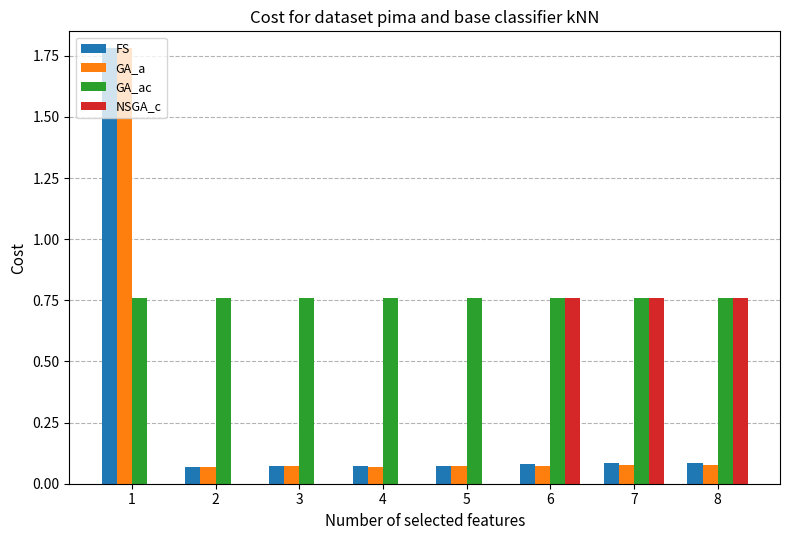

Is the value of FS at 4 greater than the value of GA_ac at 1?

No